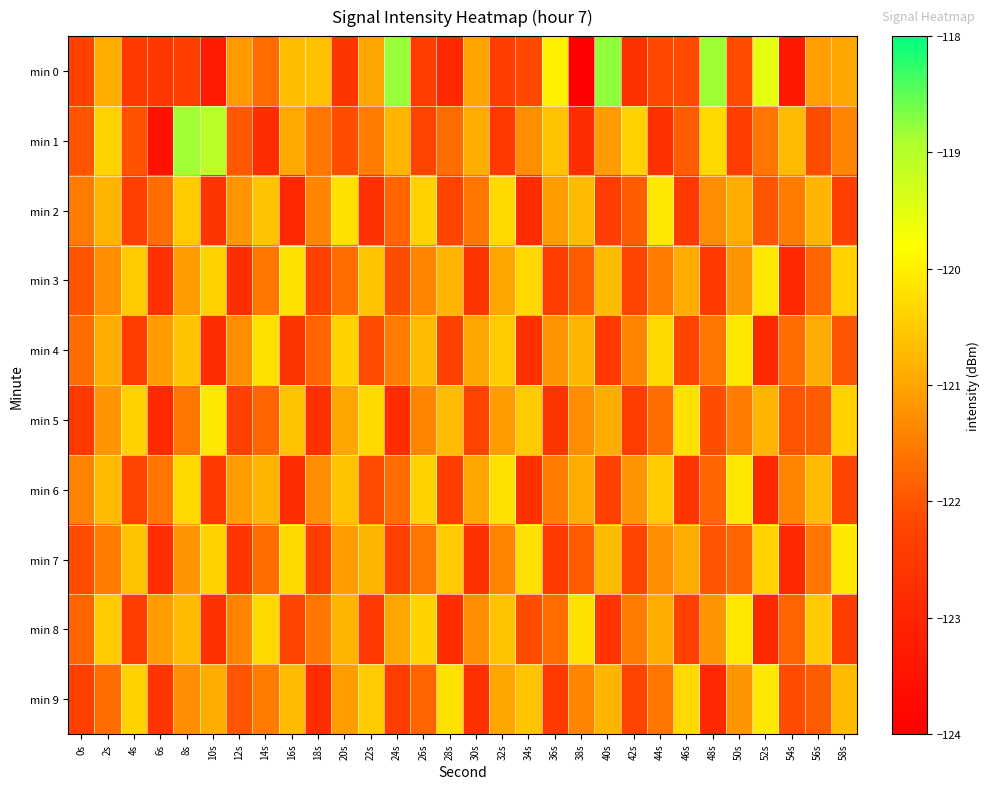

What is the difference between the highest and lowest values at 10s?

4.2